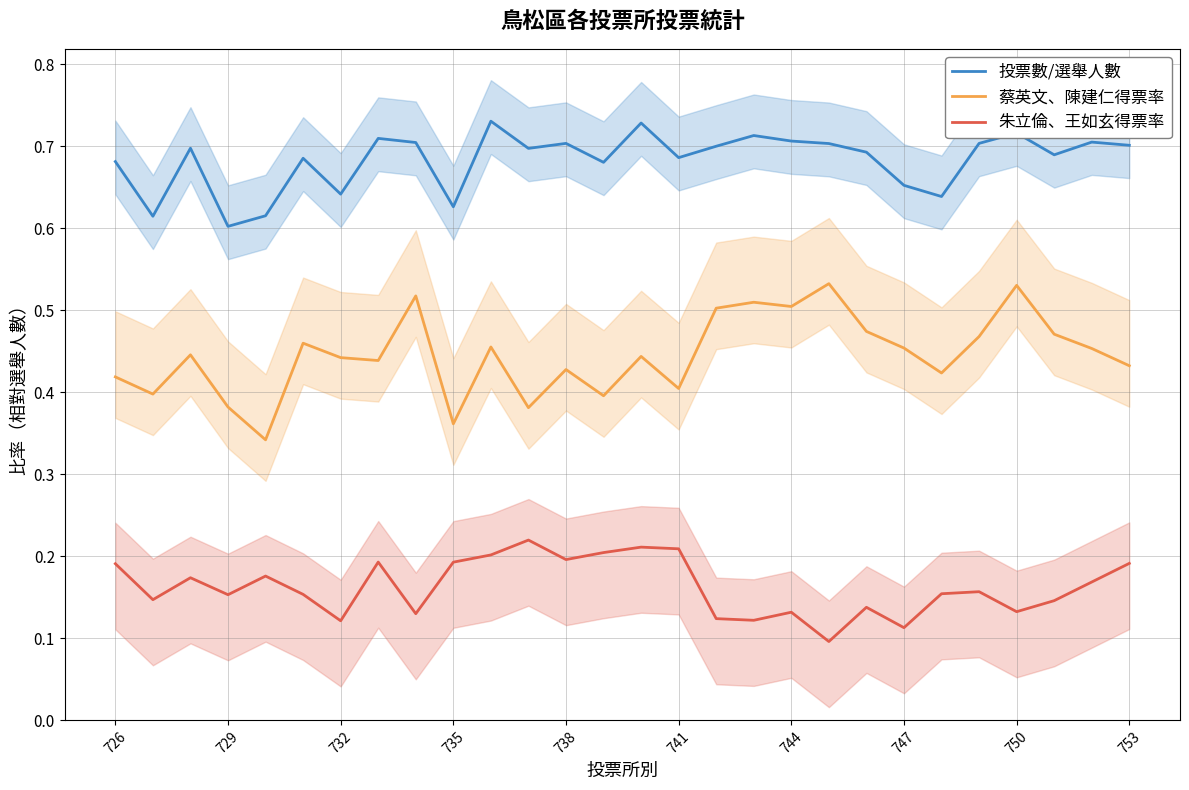

True or false: 投票數/選舉人數 and 朱立倫、王如玄得票率 intersect in this chart.

False